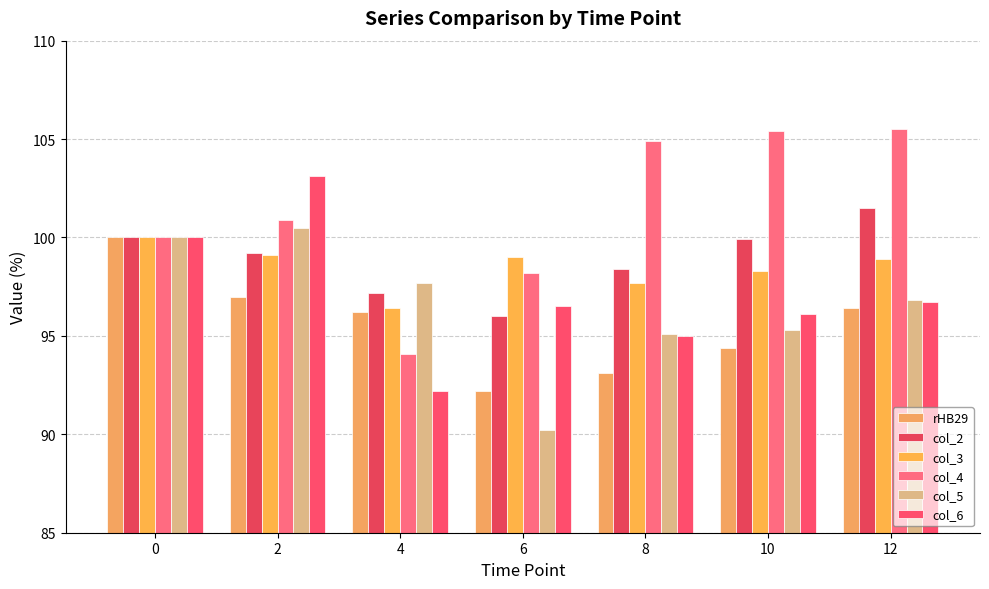

True or false: col_5 has a value of 165.3 at 0.

False